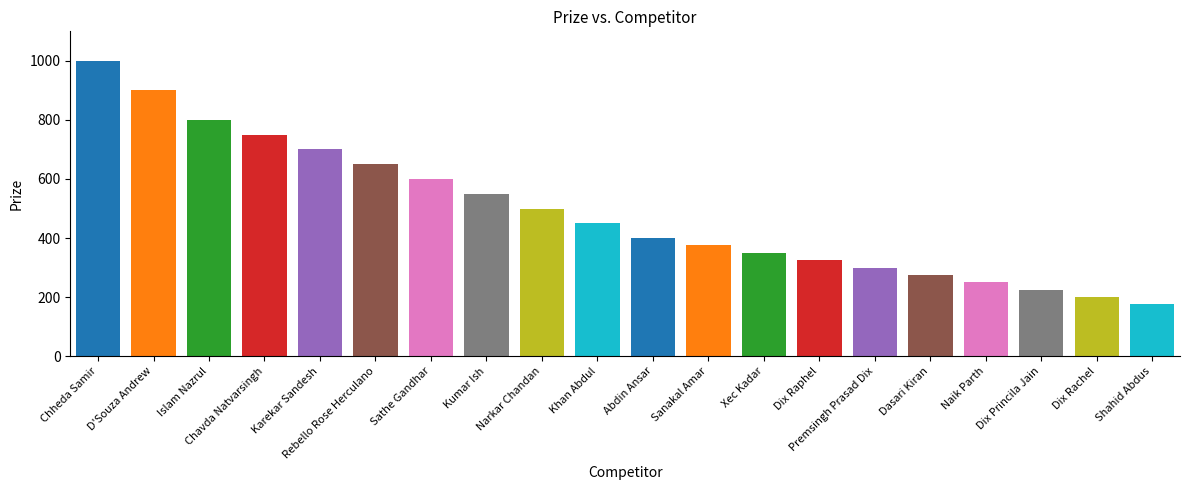

Reading left to right, list all the values displayed in this chart.

Chheda Samir=1000	D'Souza Andrew=900	Islam Nazrul=800	Chavda Natvarsingh=750	Karekar Sandesh=700	Rebello Rose Herculano=650	Sathe Gandhar=600	Kumar Ish=550	Narkar Chandan=500	Khan Abdul=450	Abdin Ansar=400	Sanakal Amar=375	Xec Kadar=350	Dix Raphel=325	Premsingh Prasad Dix=300	Dasari Kiran=275	Naik Parth=250	Dix Princila Jain=225	Dix Rachel=200	Shahid Abdus=175